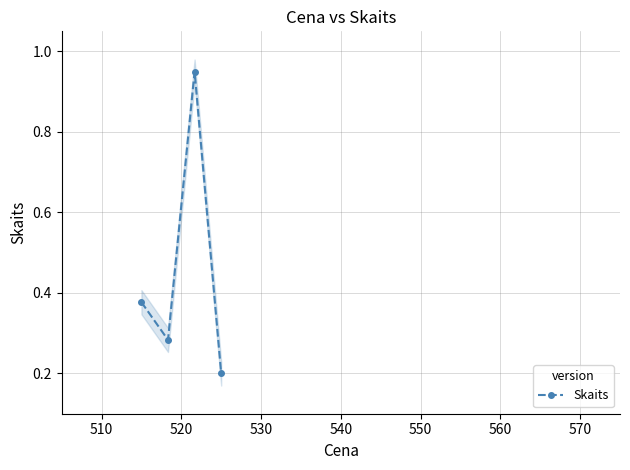

Count the number of categories in the chart.

4